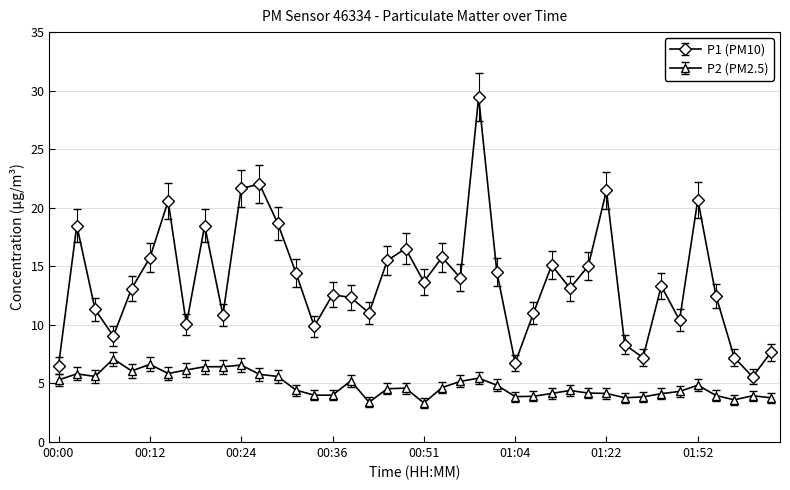

Rank the series by their average value, from highest to lowest.

P1 (PM10), P2 (PM2.5)